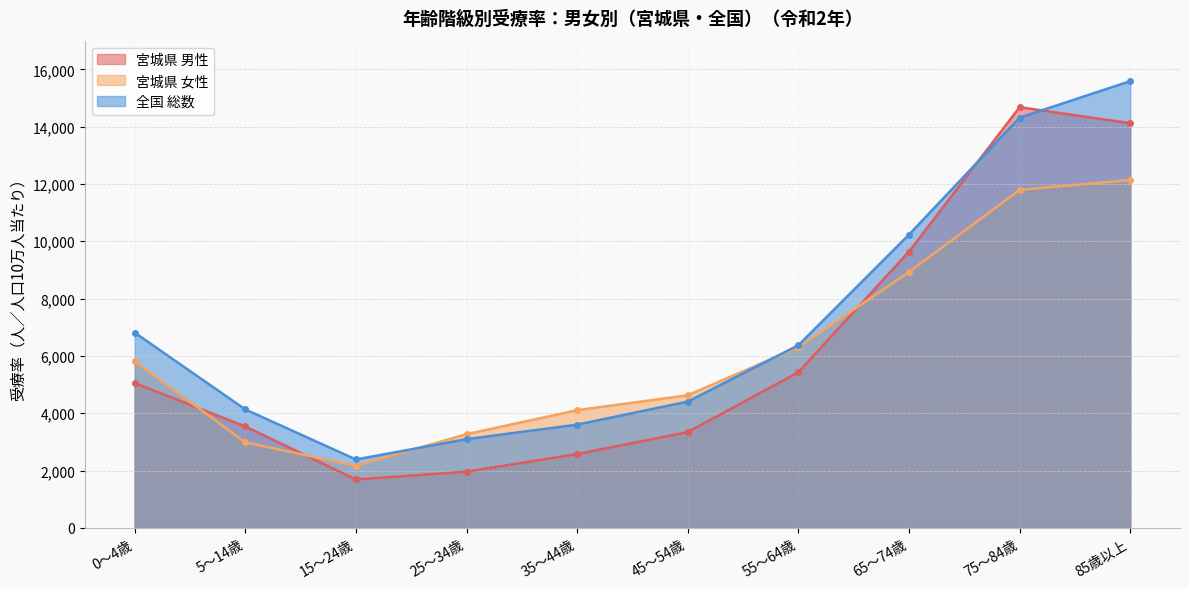

How many data points in 宮城県 女性 are less than 5820?

5